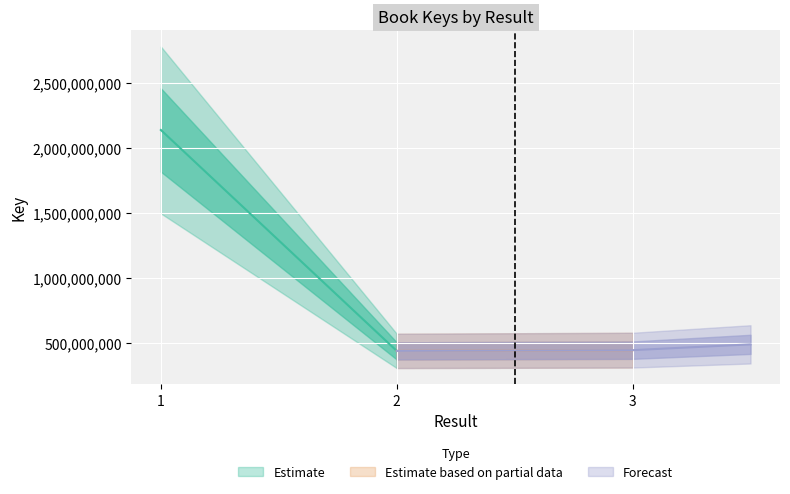

Reading left to right, what are all the values shown in this chart?

2139701039	440420135	446131958